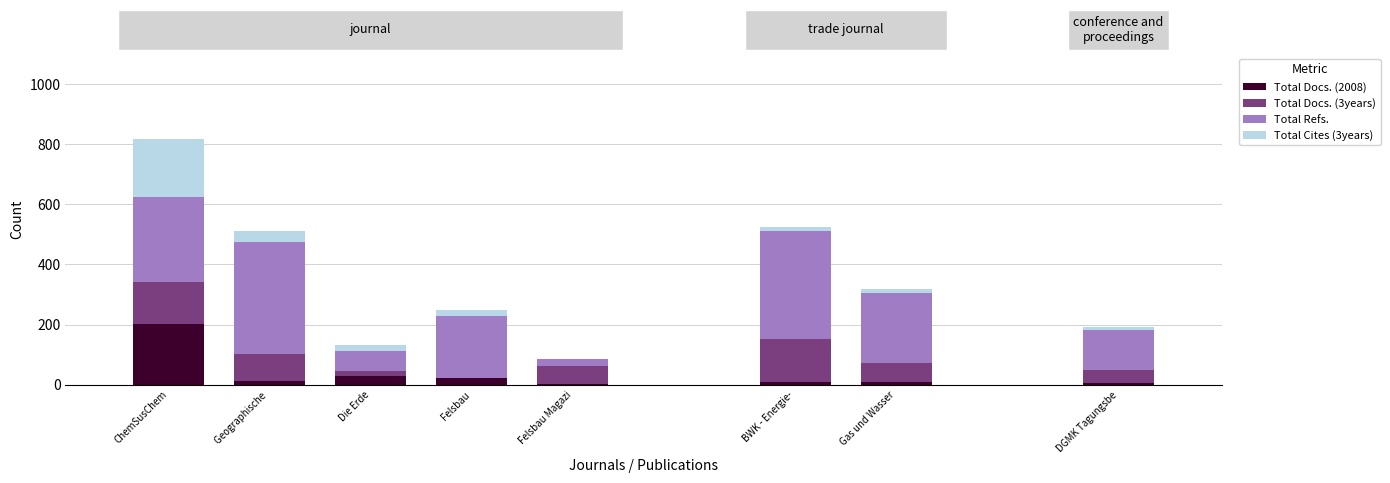

Are the bars grouped side by side (vs. stacked)?

No